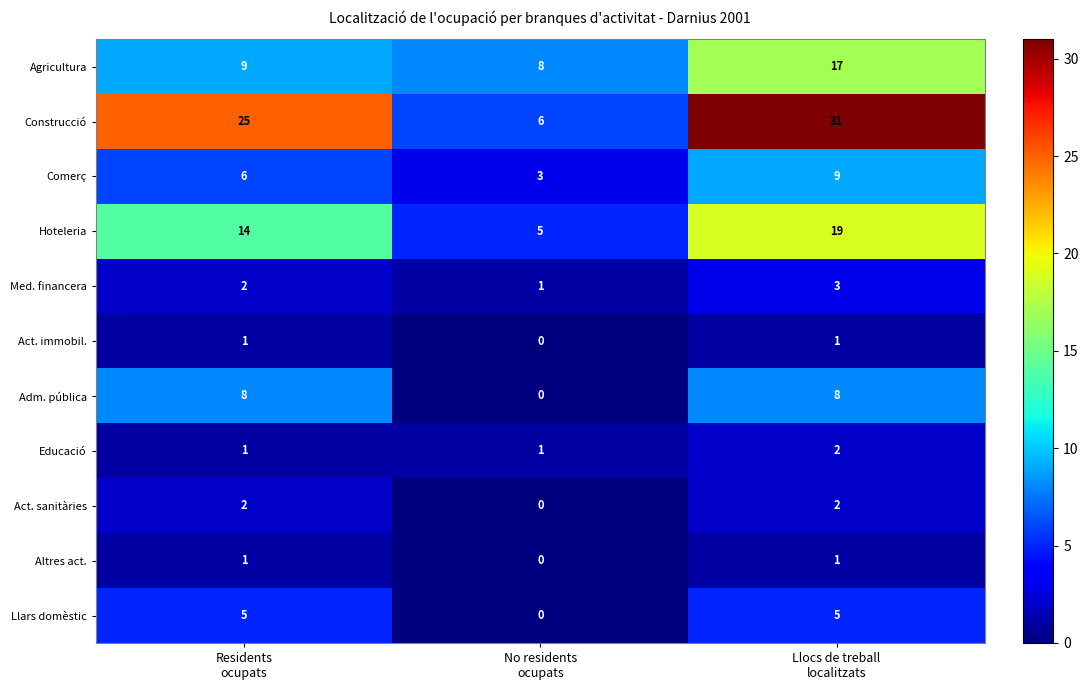

What is the difference between the maximum and minimum values in the Adm. pública series?

8